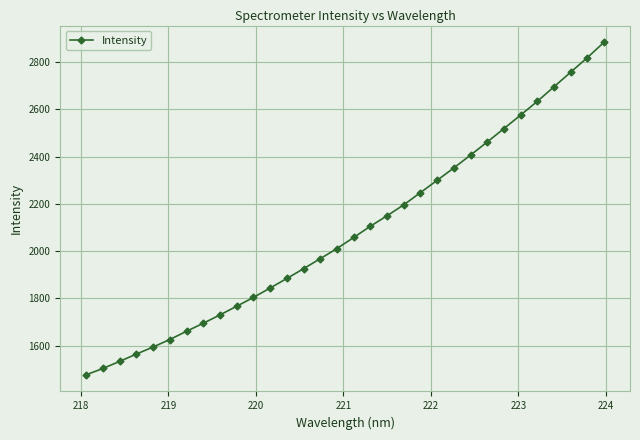

What is the maximum value shown in the chart?

2883.7